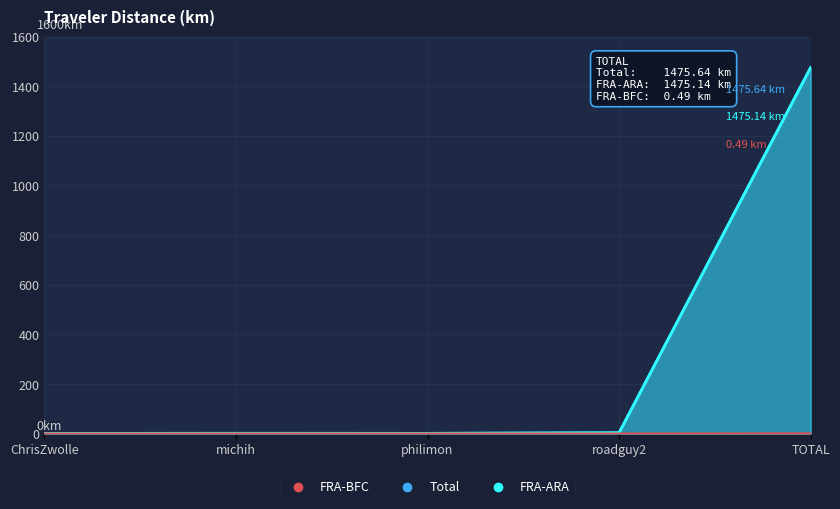

How many lines are shown in the chart?

2